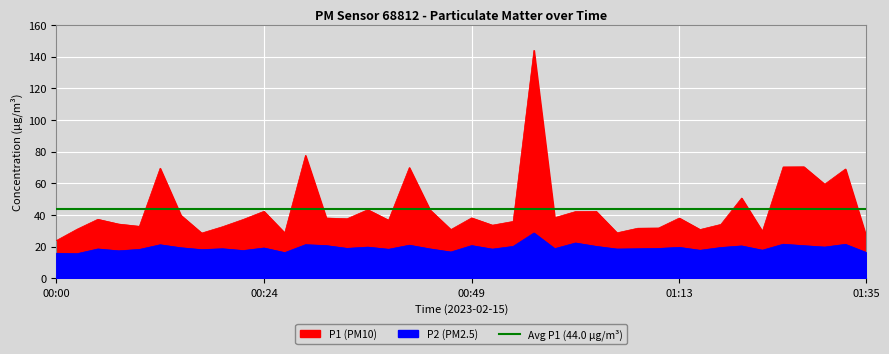

Which series has the largest total across all categories?

P1